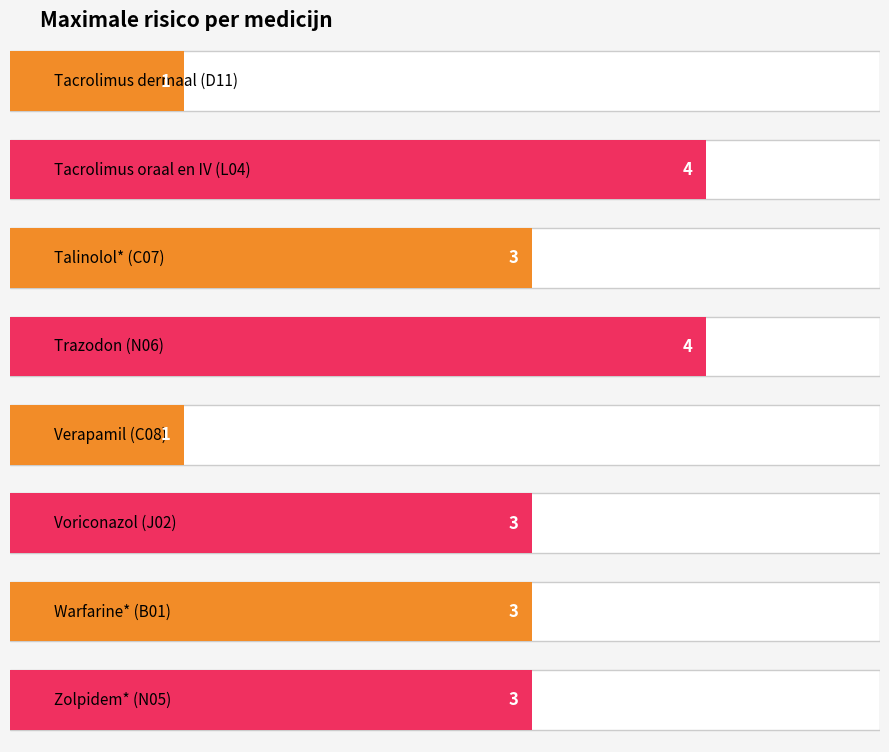

What is the sum of the values at Talinolol* (C07) and Voriconazol (J02)?

6